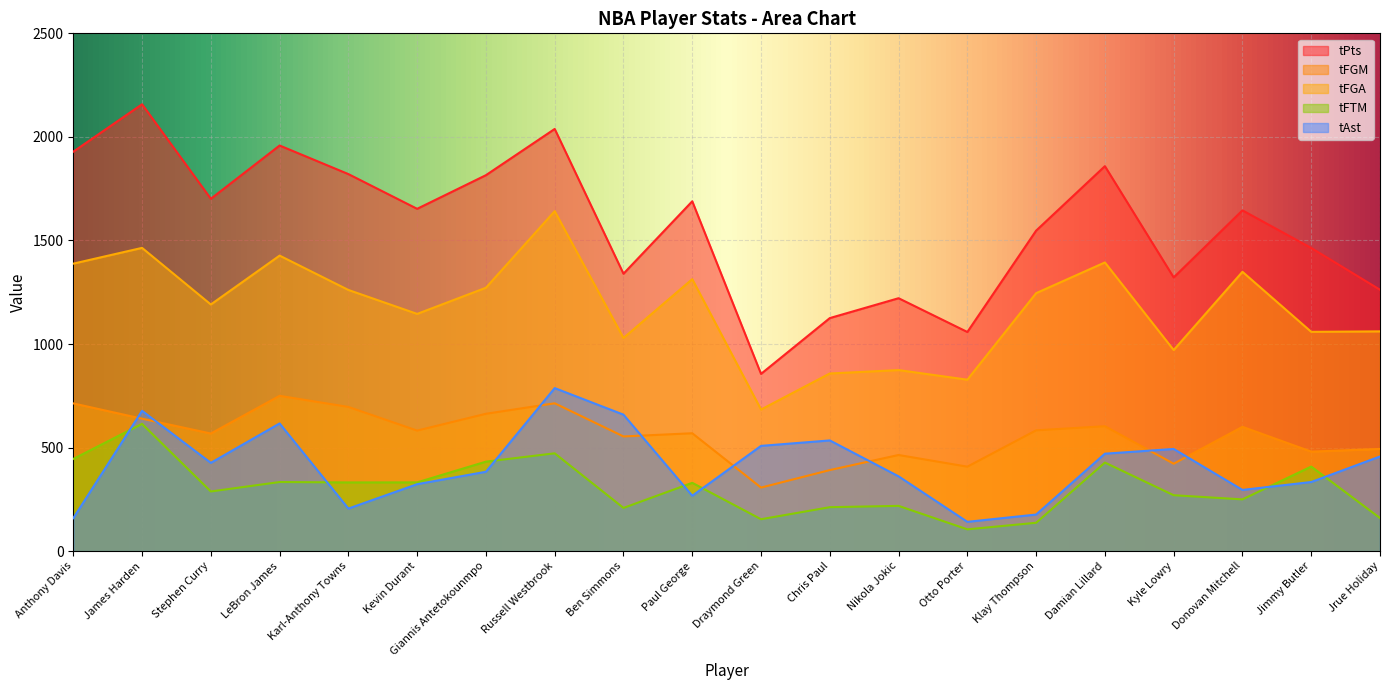

What is the average value of the tPts series?

1573.0